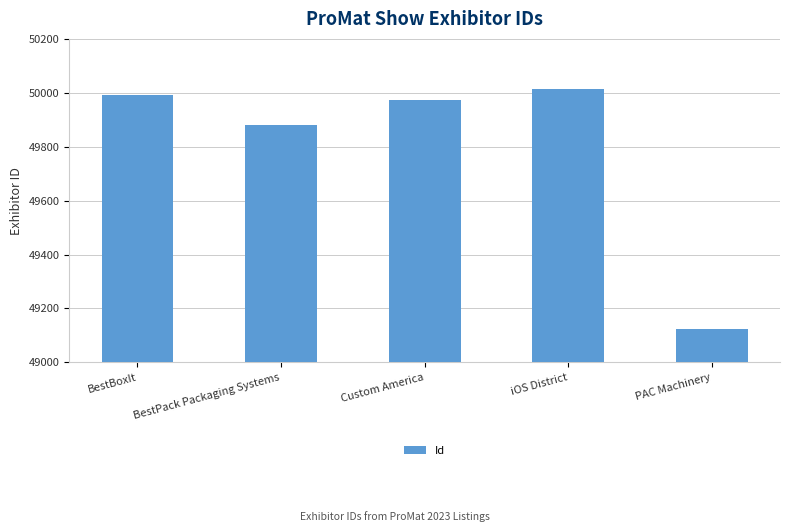

Approximately how many times larger is the value at BestBoxIt compared to PAC Machinery?

1.0